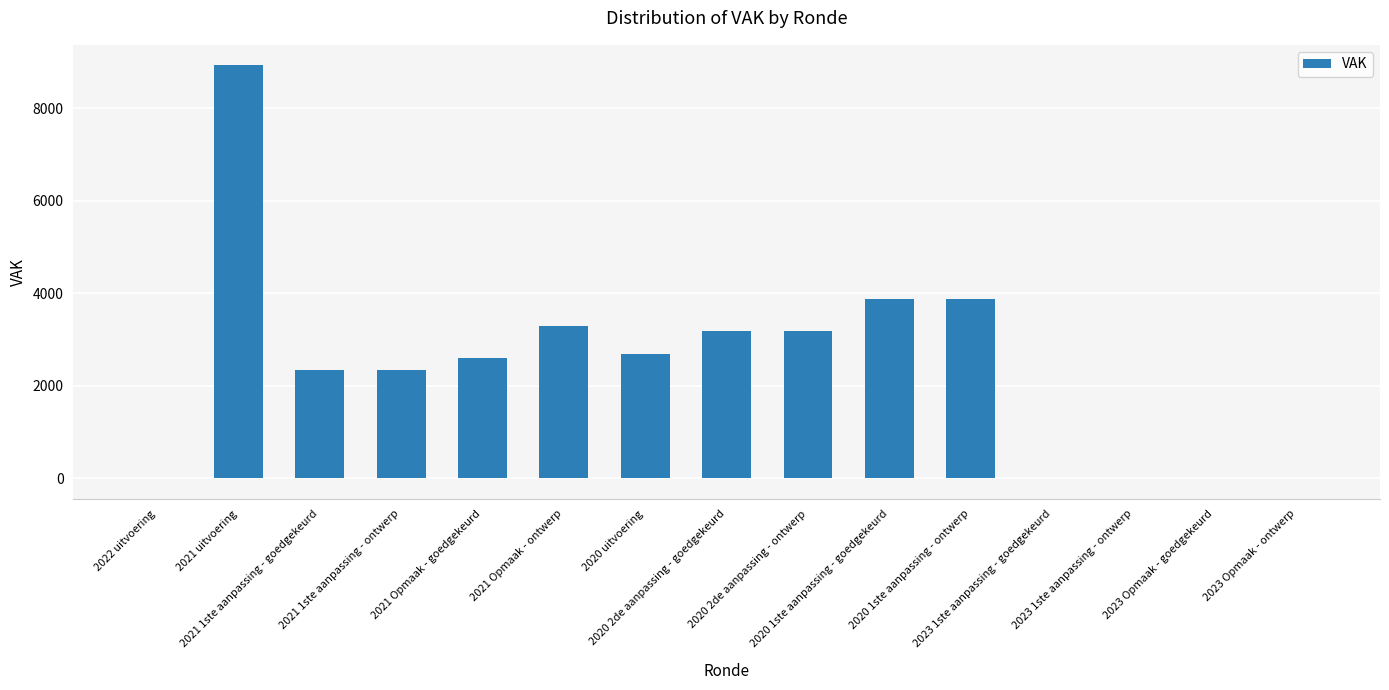

What is the greatest value displayed?

8930